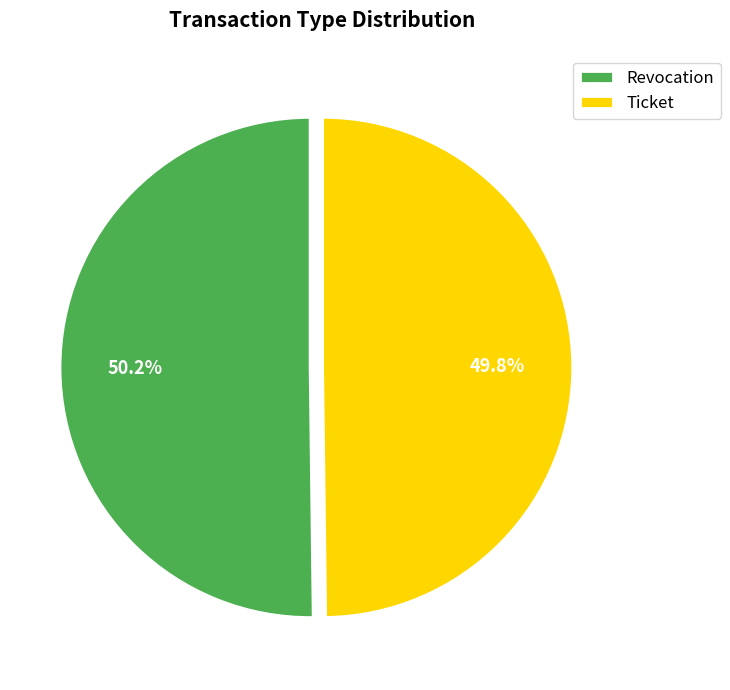

Is the sum of Ticket and Revocation greater than half?

Yes